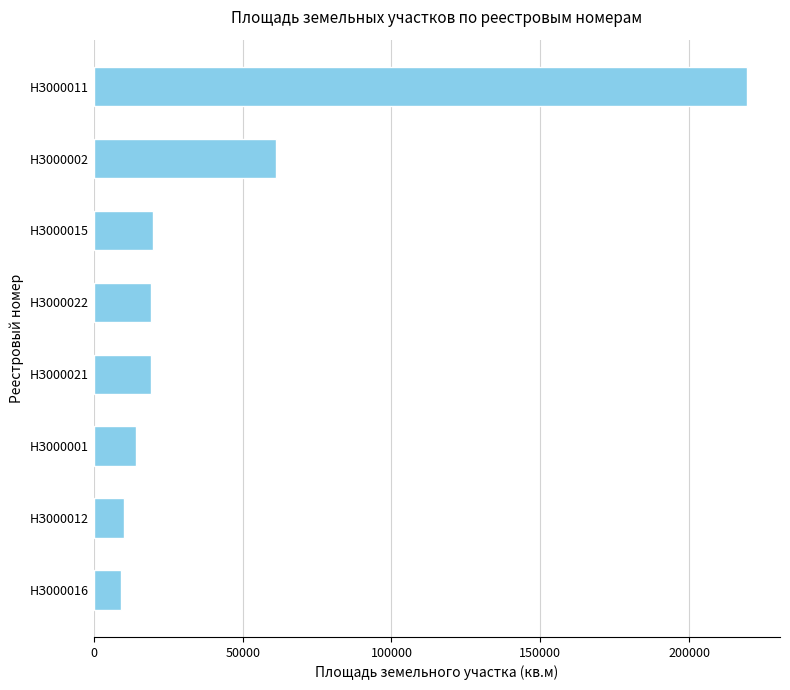

Count the number of categories in the chart.

8